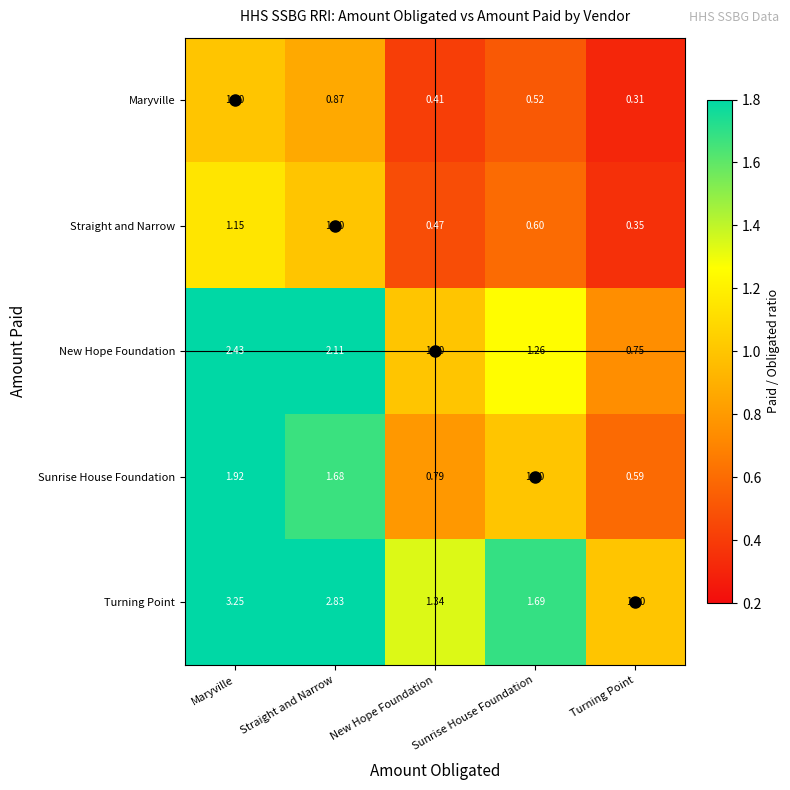

Which series has the largest total across all categories?

Turning Point